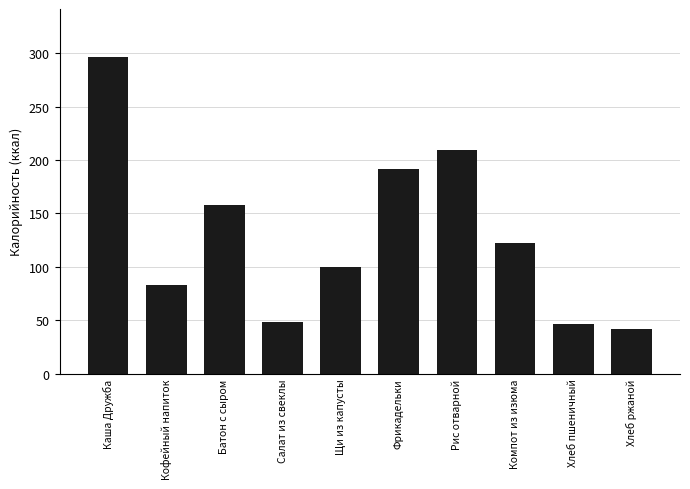

What is the value of the 4th bar from the left?

47.9